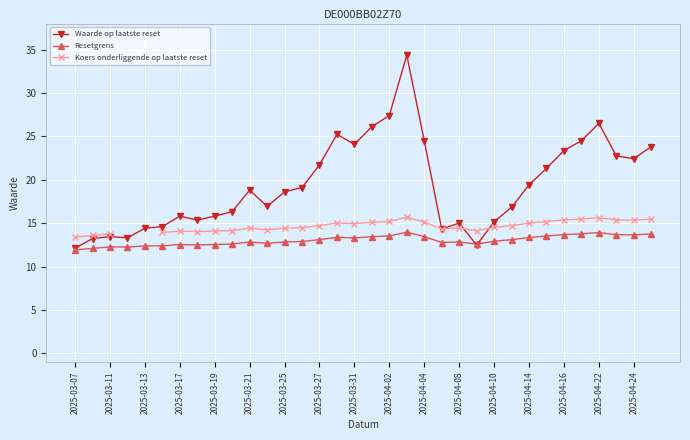

At which label does Waarde op laatste reset reach its minimum?

2025-03-07